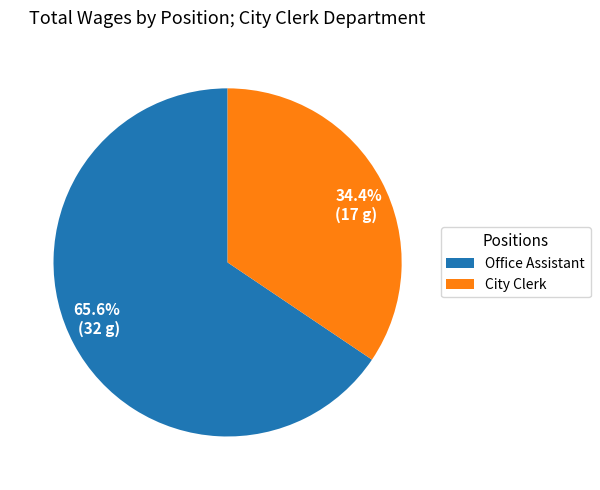

To the nearest percent, what portion does City Clerk represent?

34%